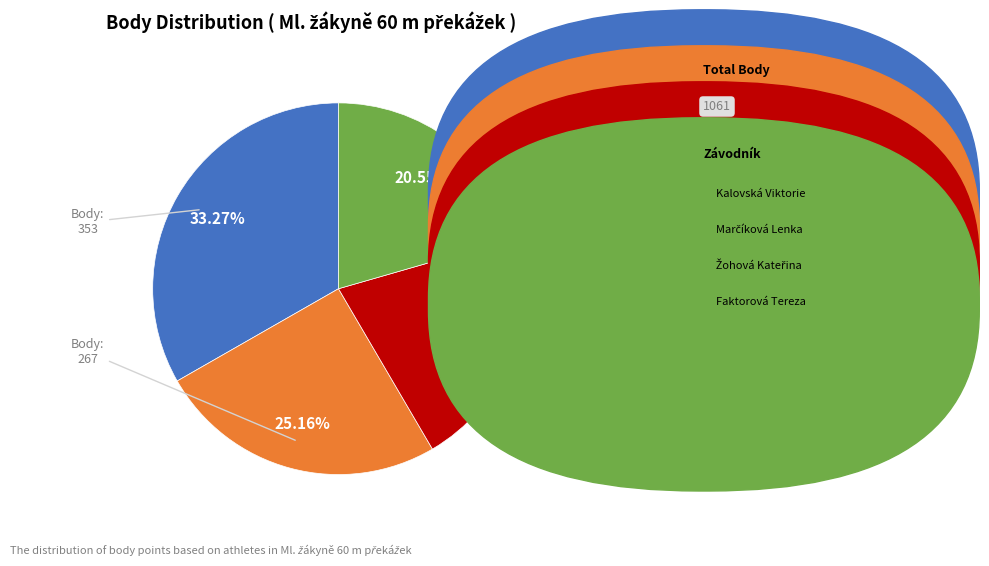

Is there any slice that represents more than half of the pie?

No